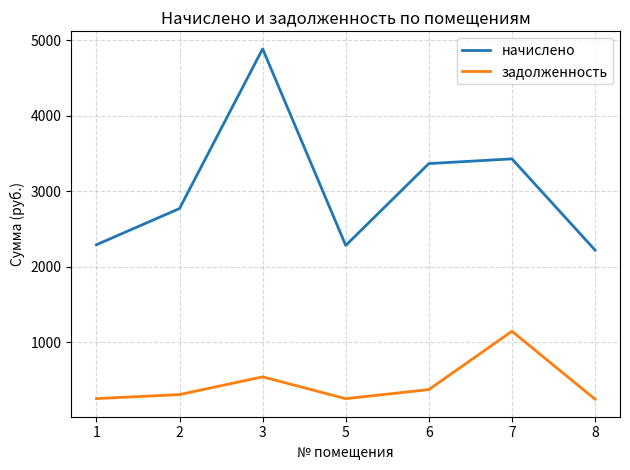

What is the lowest value of the задолженность series?

246.8